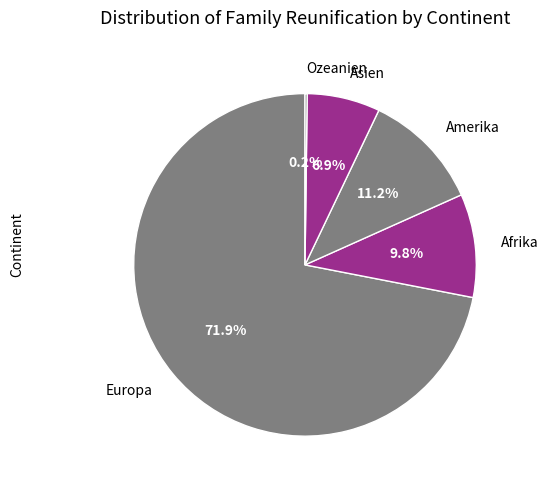

What is the ratio of the value at Amerika to the value at Asien?

1.6